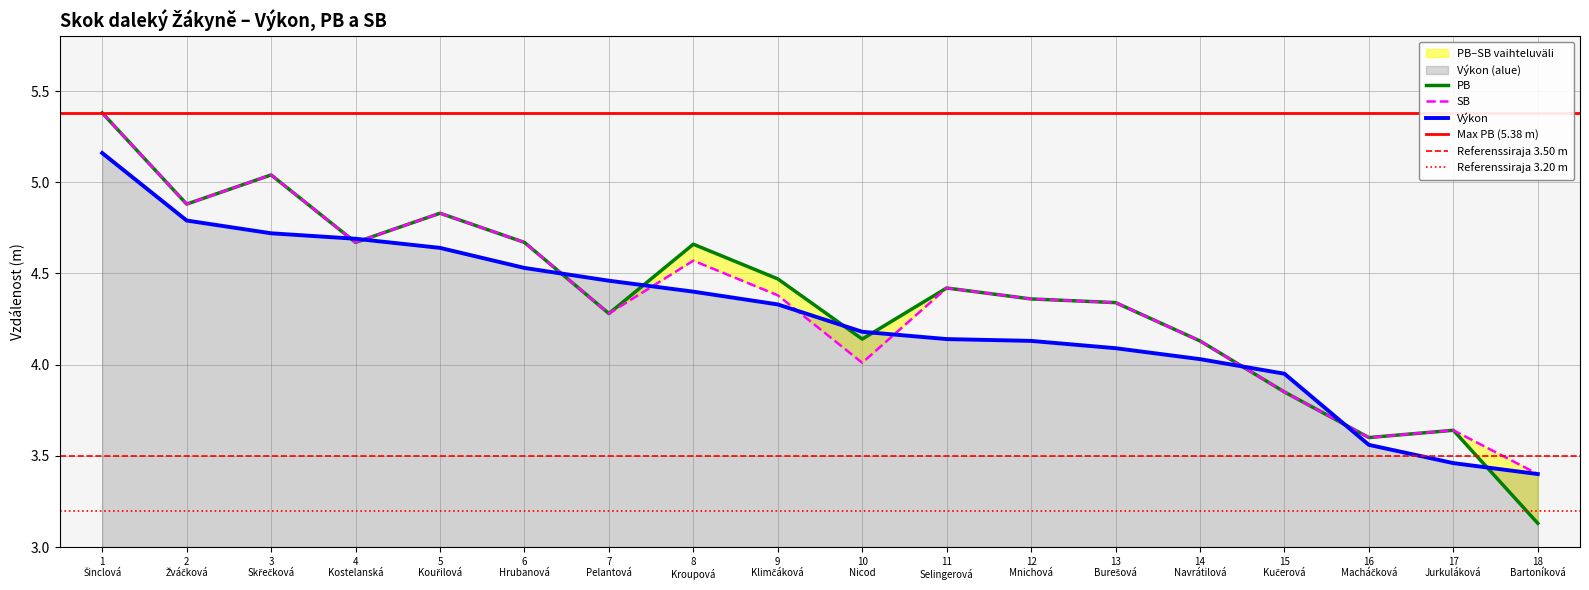

What is the value of the SB point at the 6th from the left?

4.7